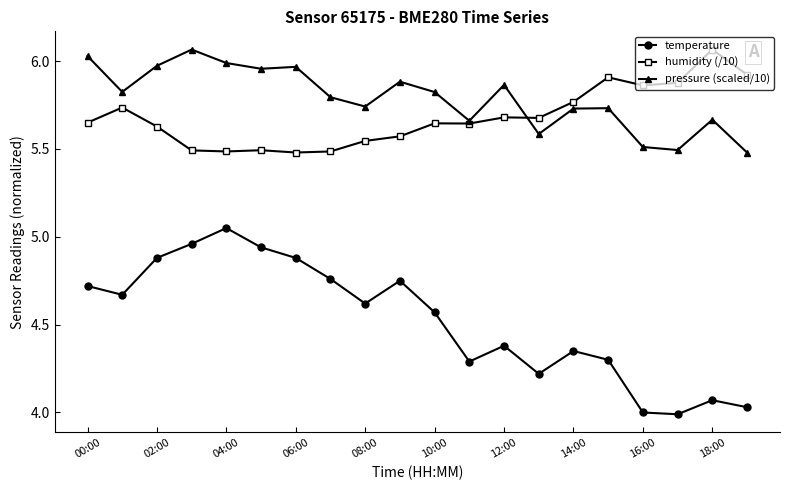

In temperature, how many points are lower than both neighbors (excluding endpoints)?

5